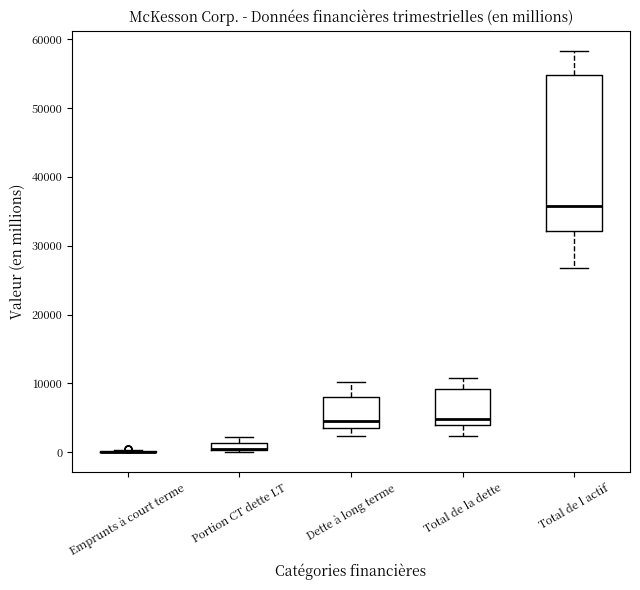

Where does the median line of the box for Total de la dette sit on the y-axis? The values are not printed on the chart, so give them approximately, as read against the axis.

5000